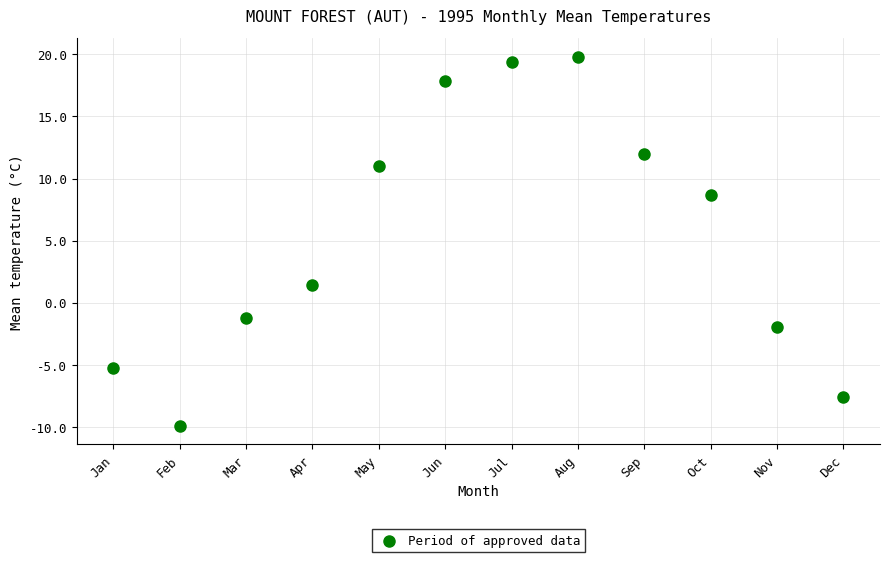

What Y value in the scatter plot is closest to 4?

1.4